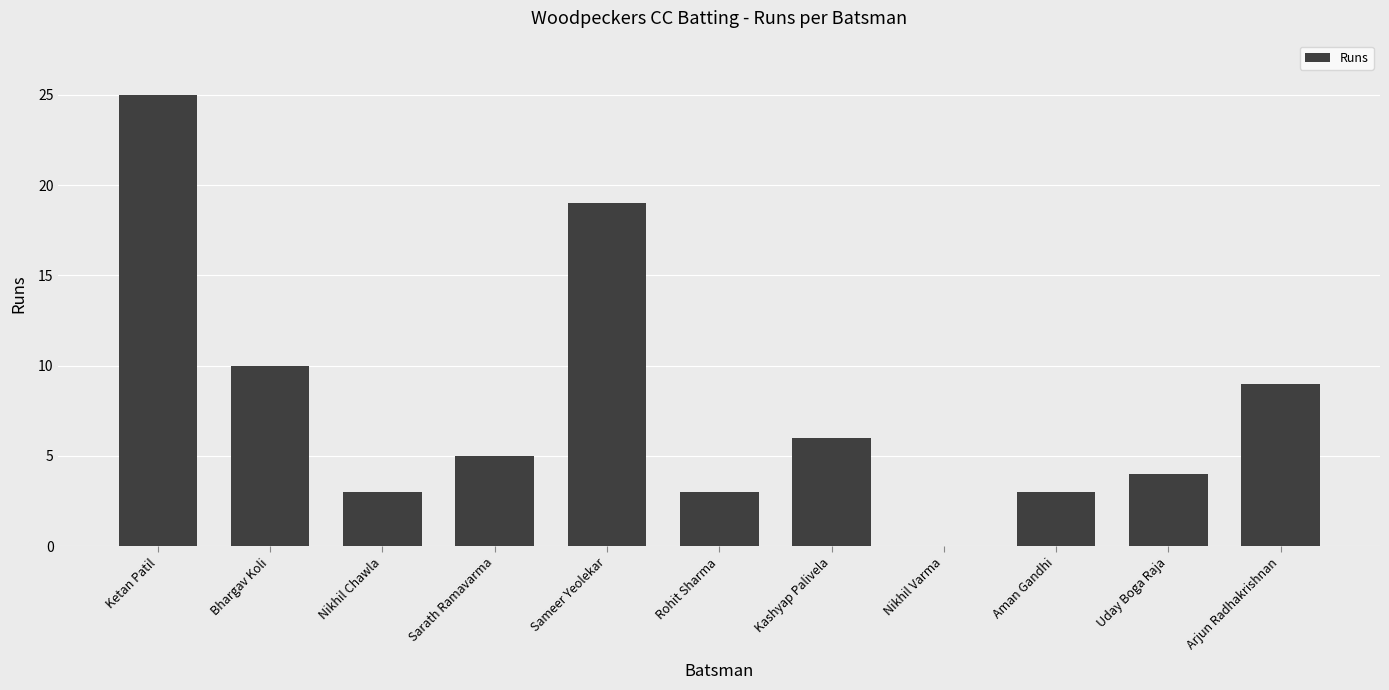

What value does the data have at Bhargav Koli, to the nearest 5?

10